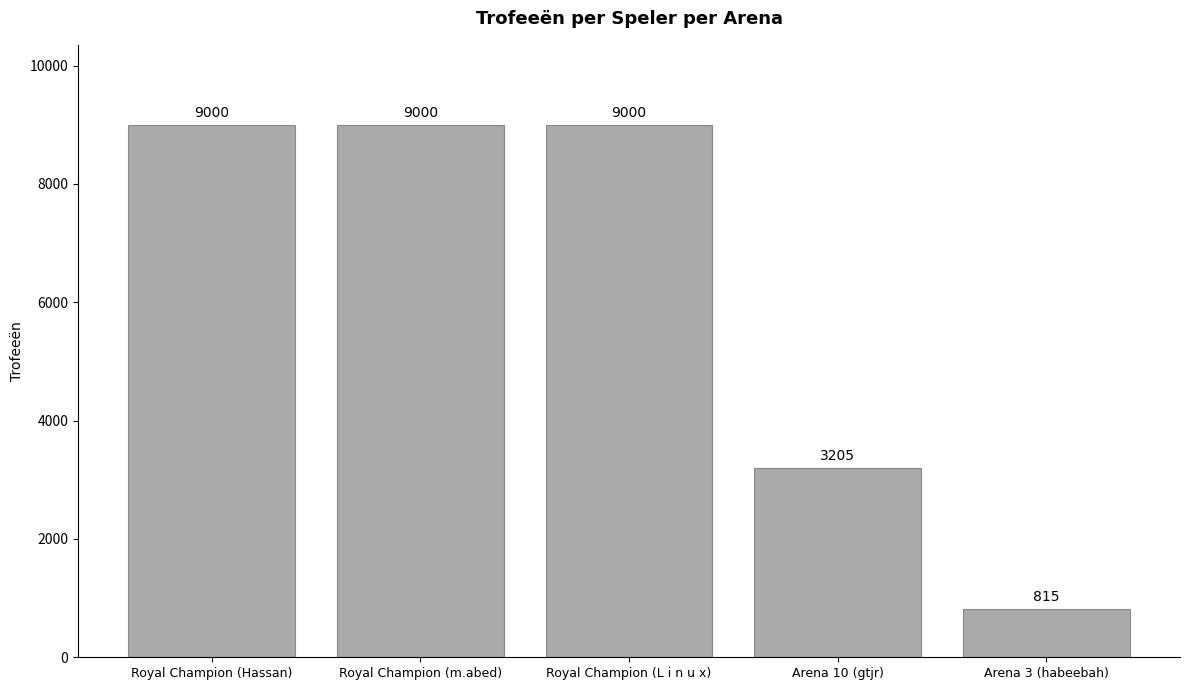

Does the chart contain stacked bars?

No